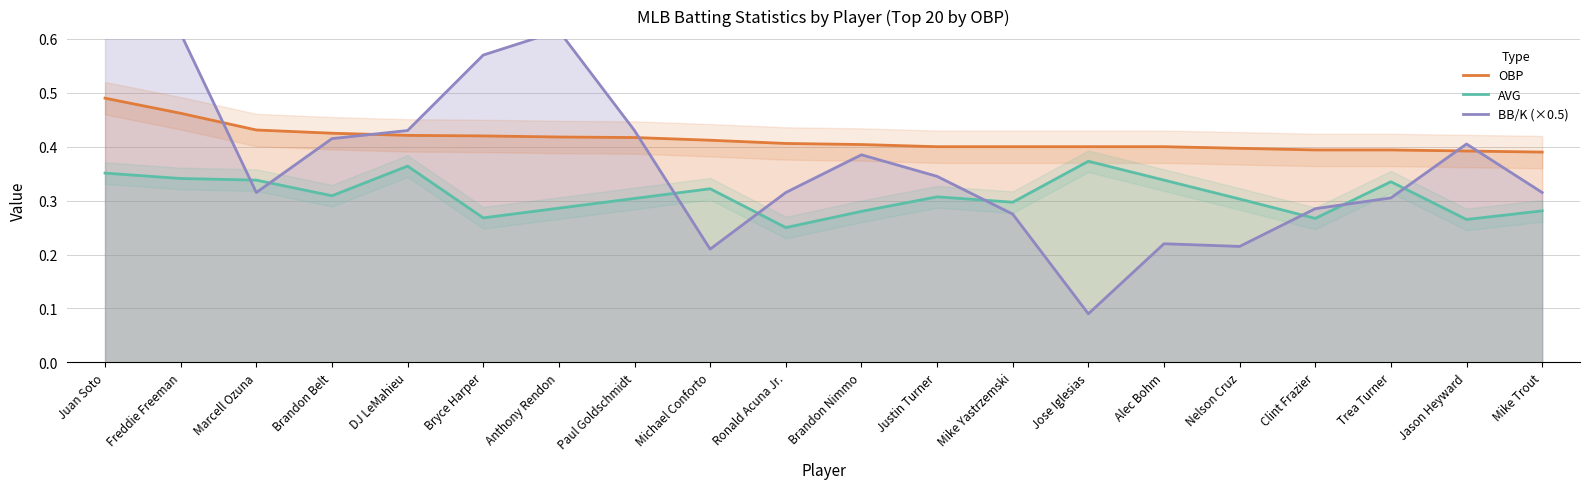

True or false: OBP and BB/K (×0.5) intersect in this chart.

True